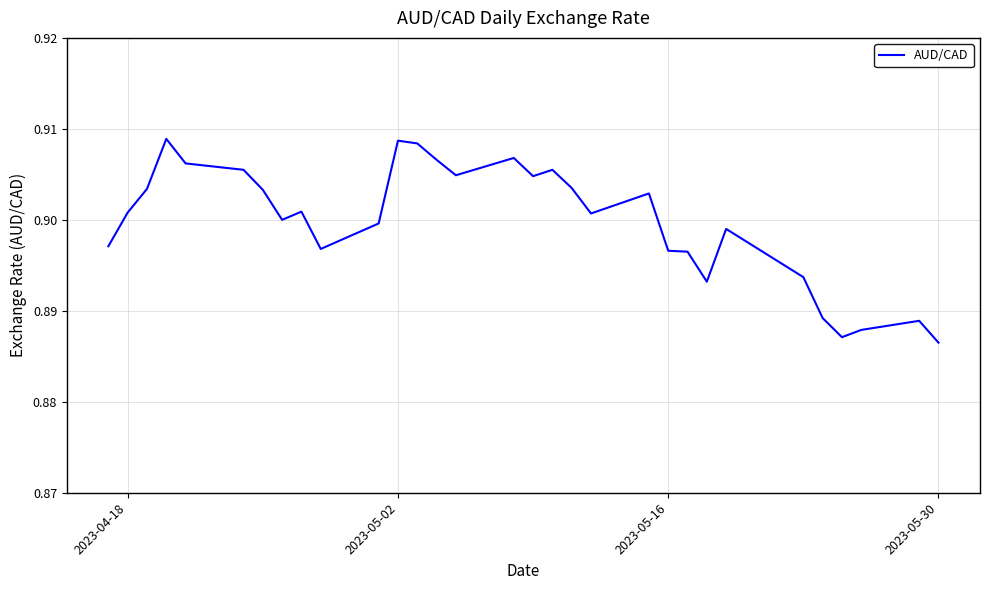

How many interior local valleys (lower than both neighbors) does the data have?

7